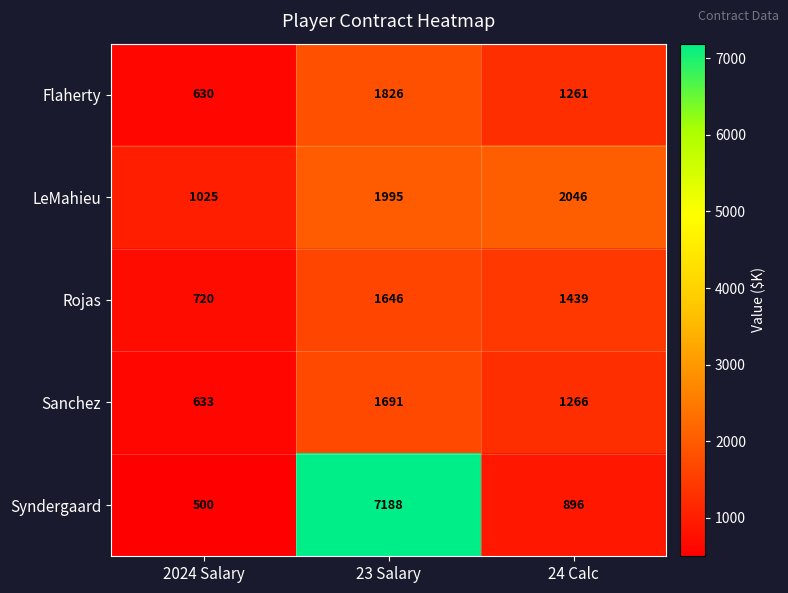

At 23 Salary, list the series in order from smallest to largest.

Rojas, Sanchez, Flaherty, LeMahieu, Syndergaard